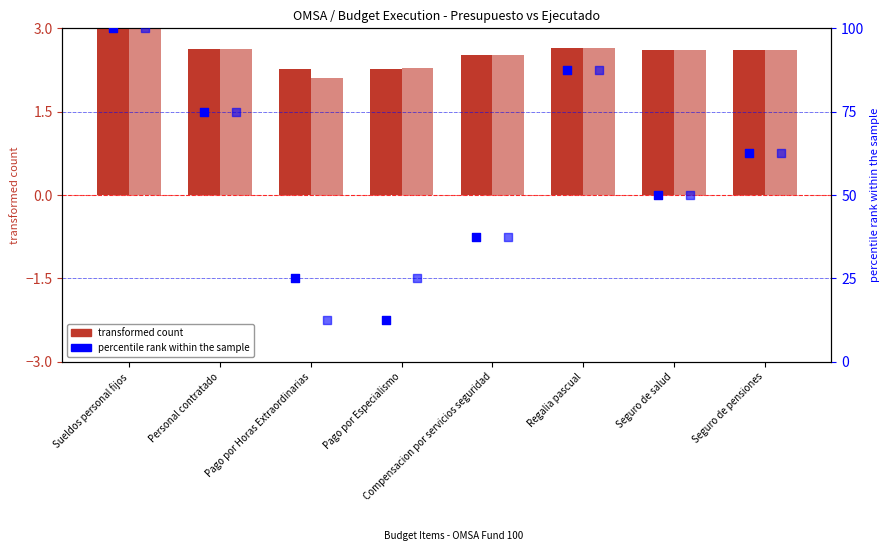

Is the value of Presupuesto ejecutado (transformed) at Seguro de pensiones greater than the value of Presupuesto vigente (transformed) at Regalia pascual?

No